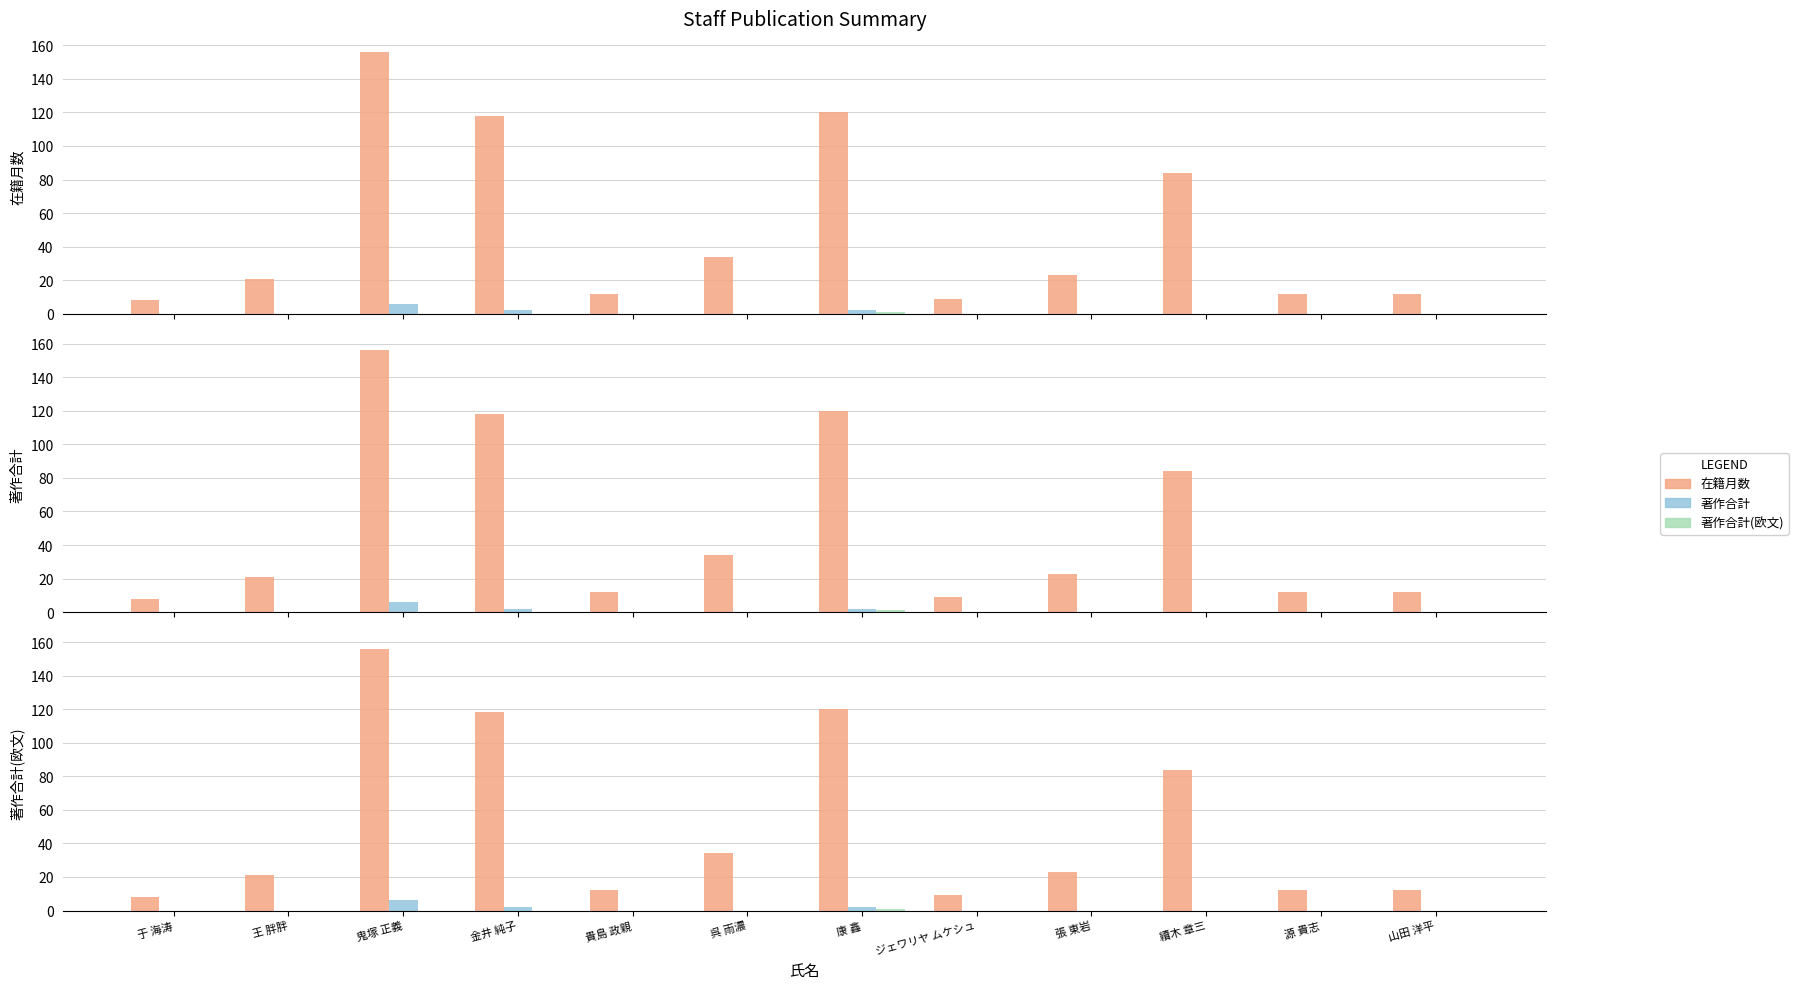

What is the label of the 4th bar from the left?

金井 純子